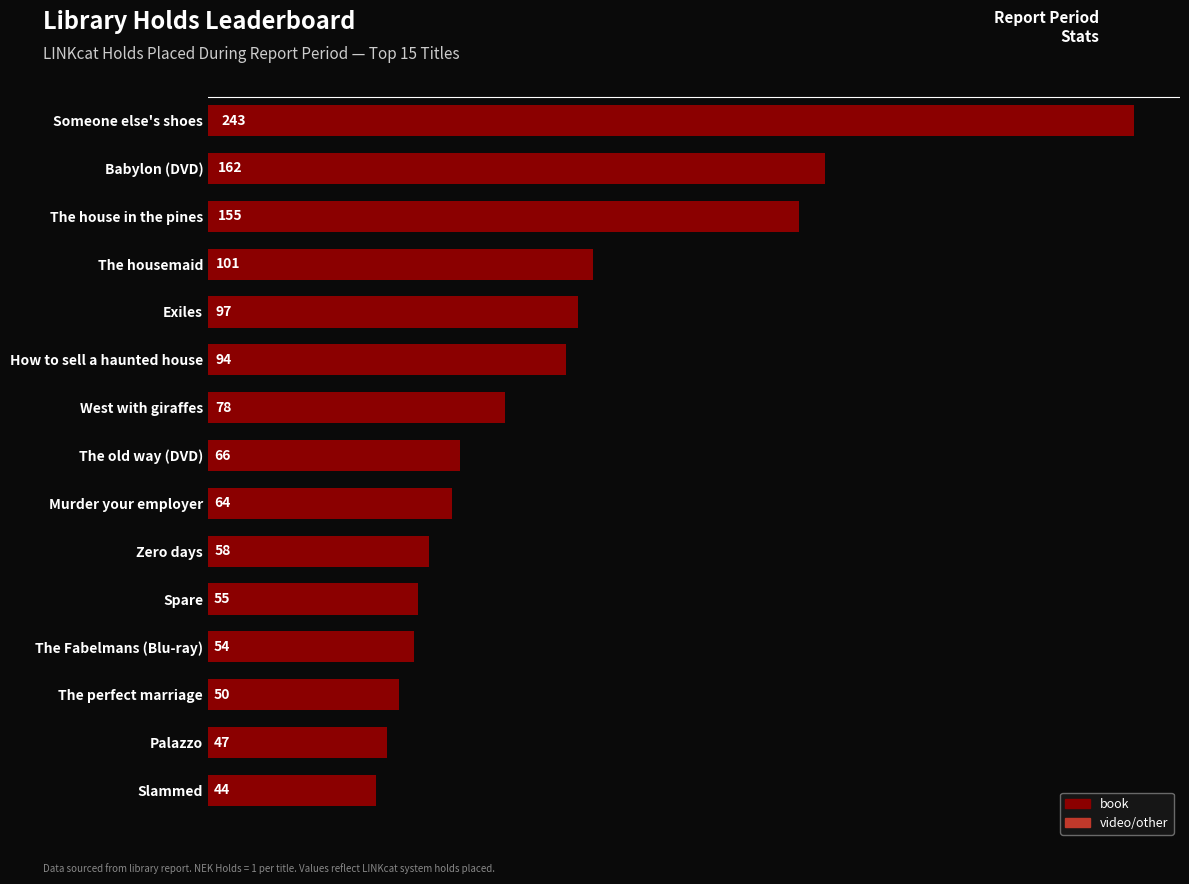

What is the sum of all values?

1368